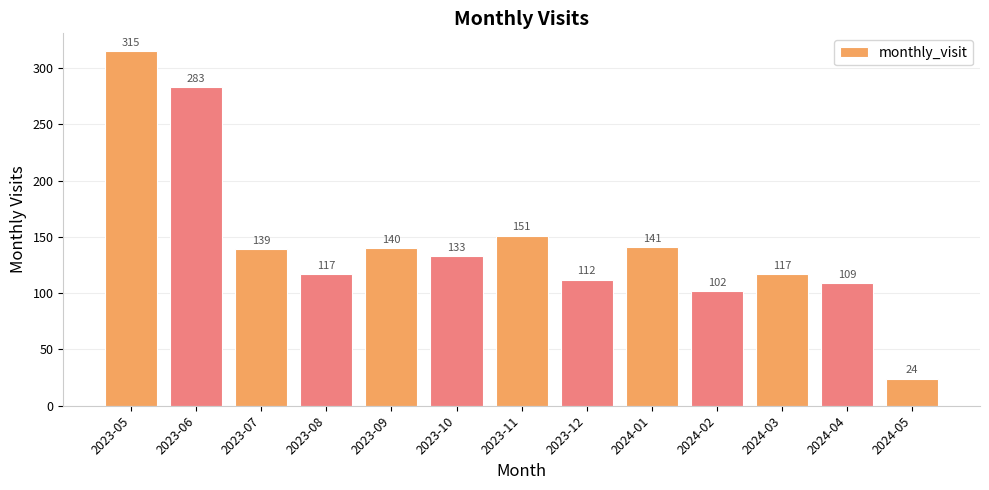

Reading right to left, transcribe all the data shown in this chart.

24	109	117	102	141	112	151	133	140	117	139	283	315